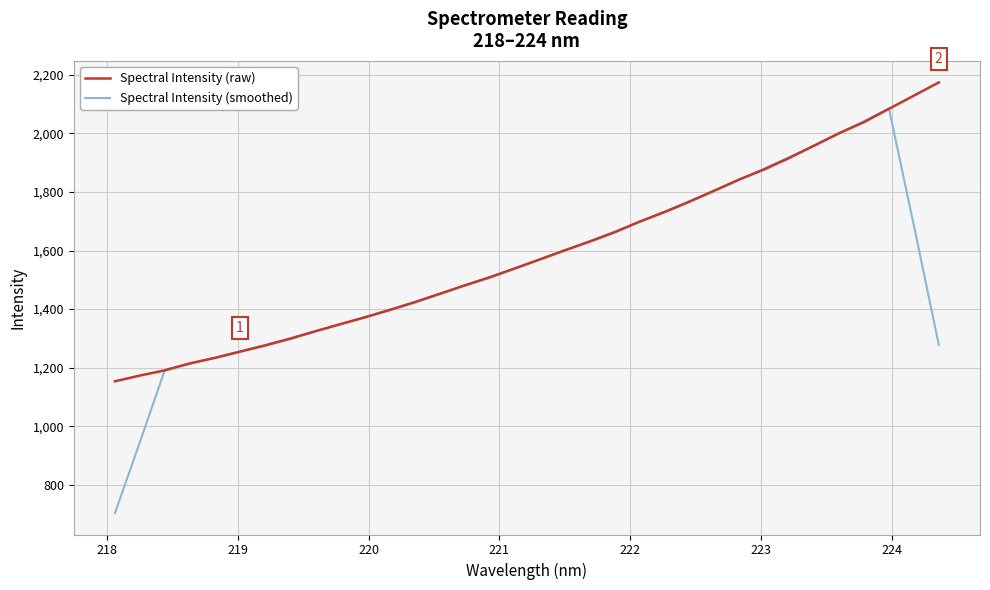

What is the difference between the second highest and minimum values in the Spectral Intensity (smoothed) series?

1338.9